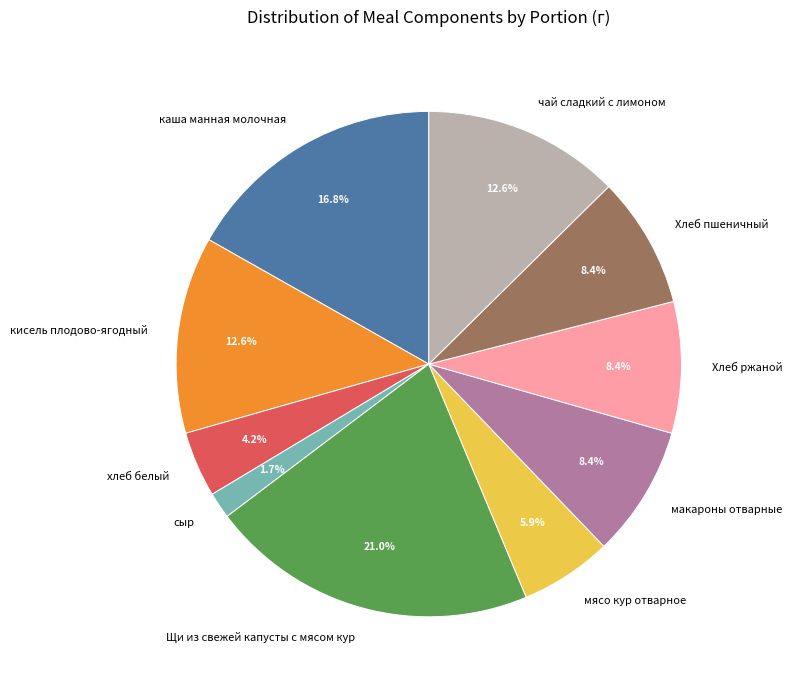

To the nearest percent, what is the combined percentage of Хлеб пшеничный and кисель плодово-ягодный?

21%